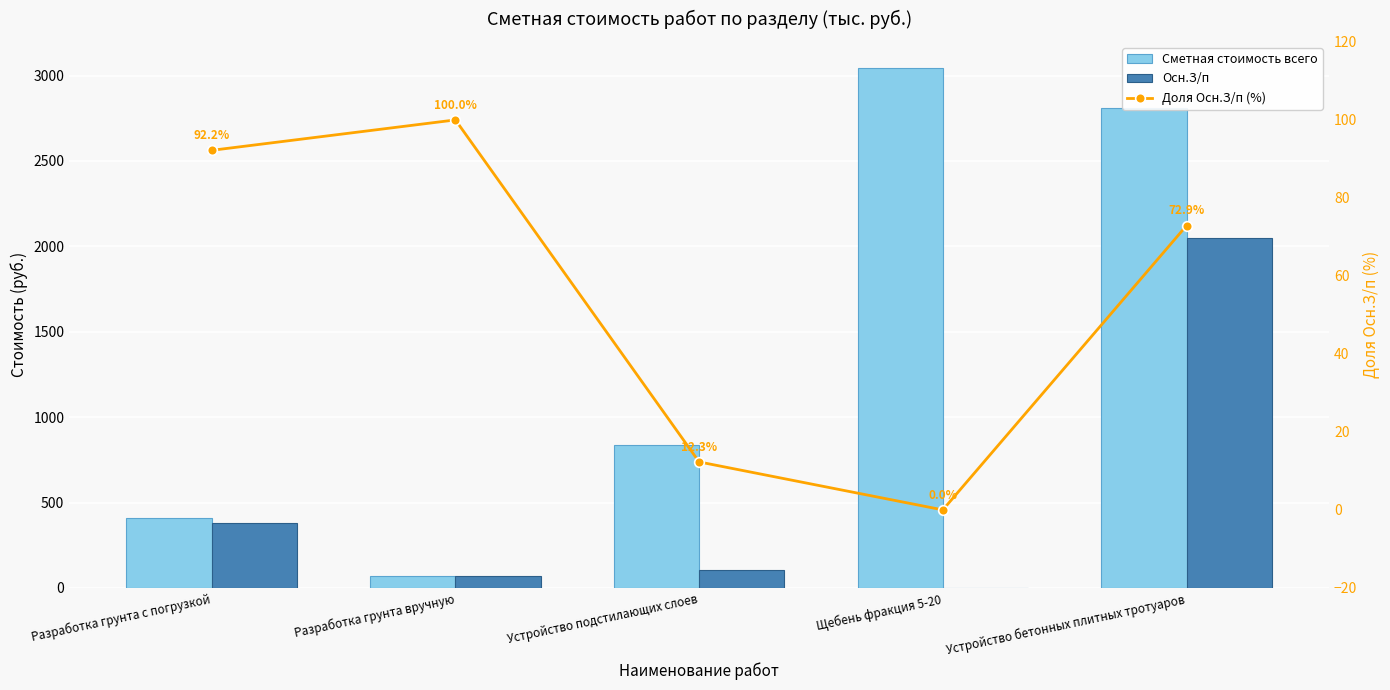

At which category does the chart reach its peak across all series?

Щебень фракция 5-20